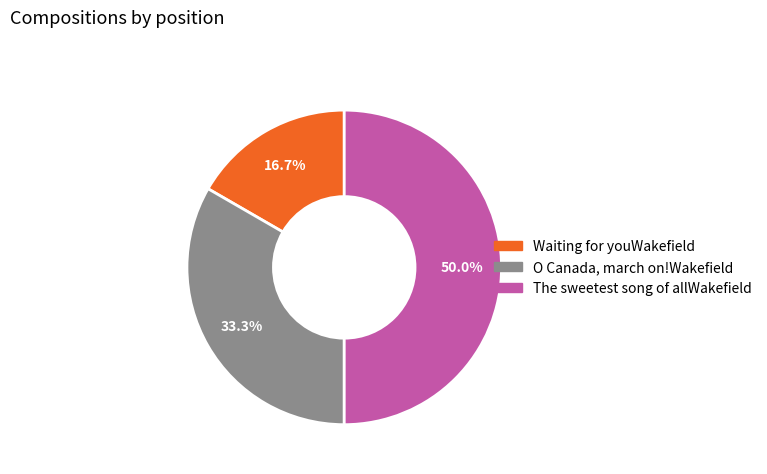

Is Waiting for youWakefield the majority of the pie?

No